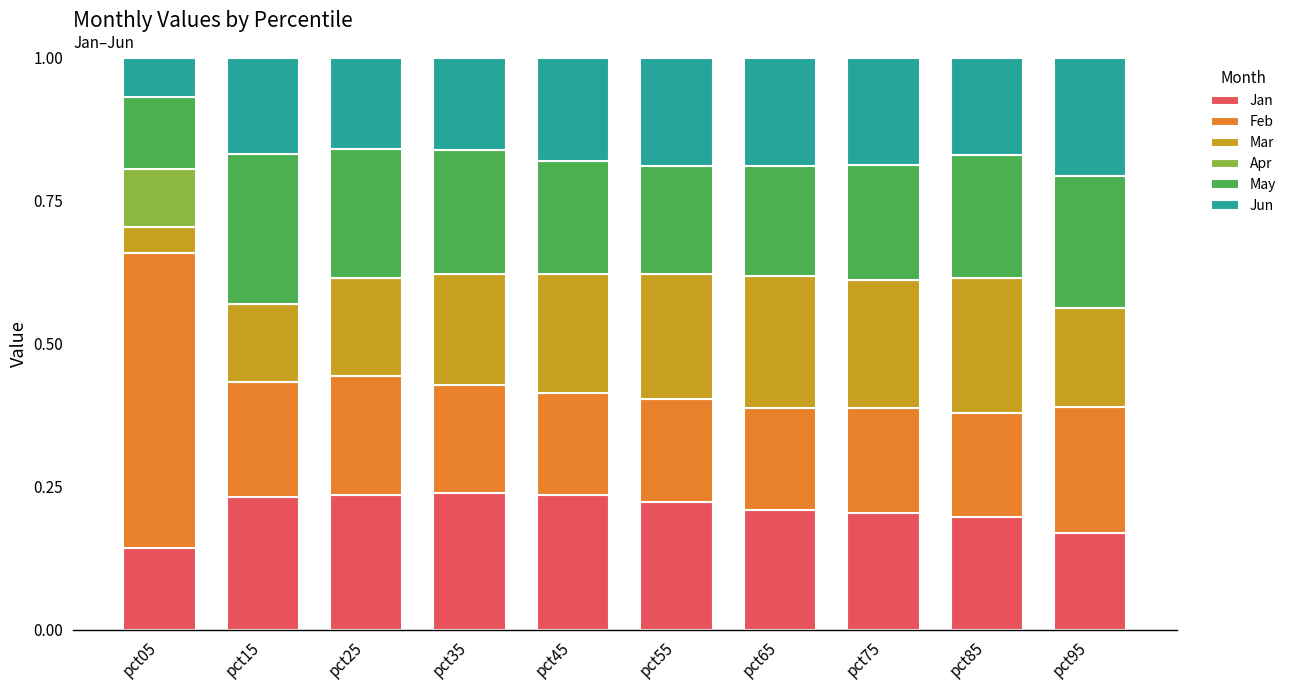

What is the total value across all series at pct25?

1.0